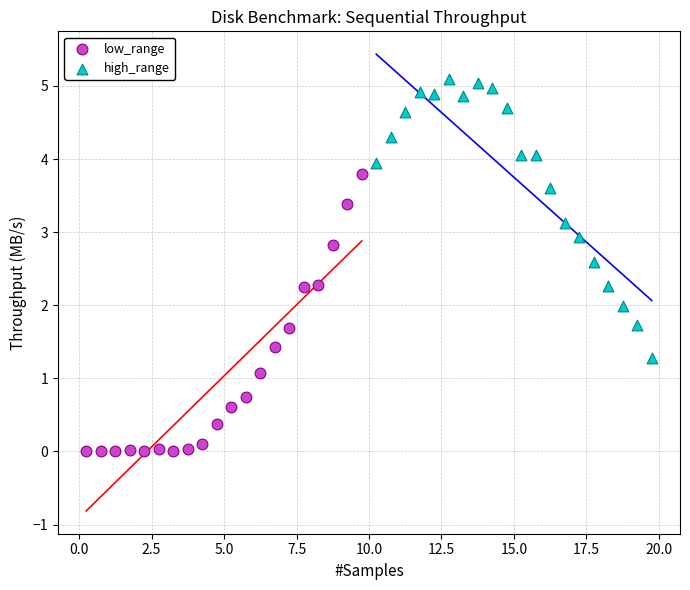

Which series contains the lowest Y value?

low_range